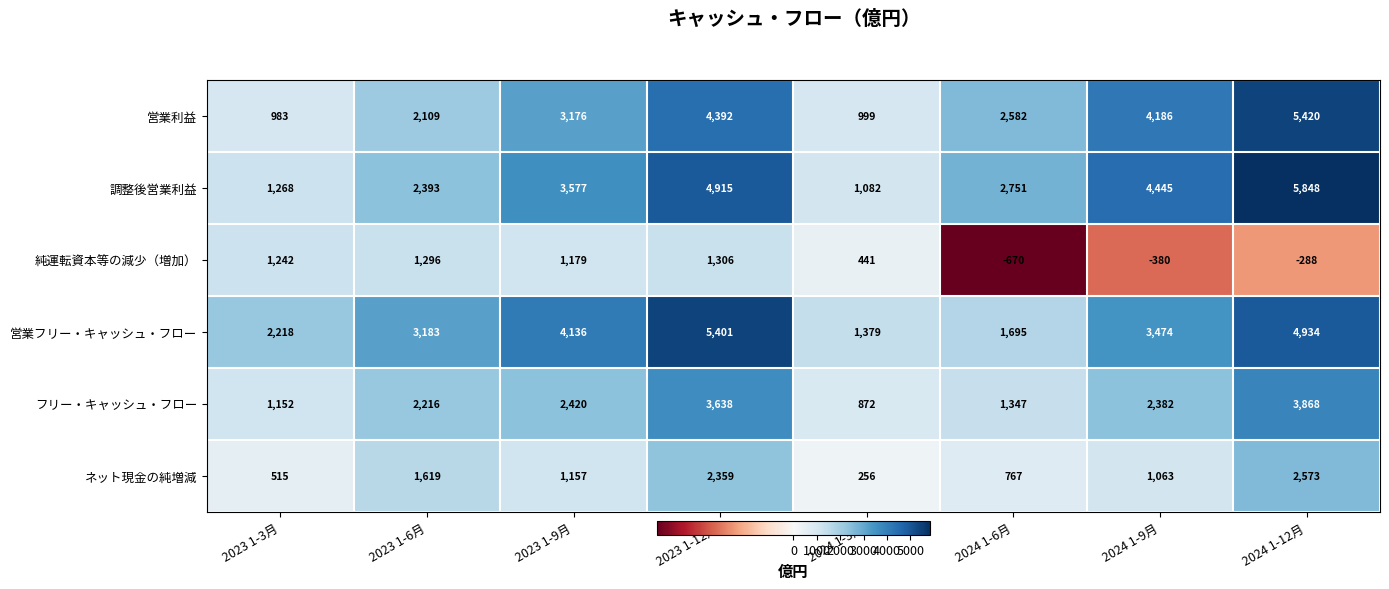

At which category does the chart reach its peak across all series?

2024 1-12月